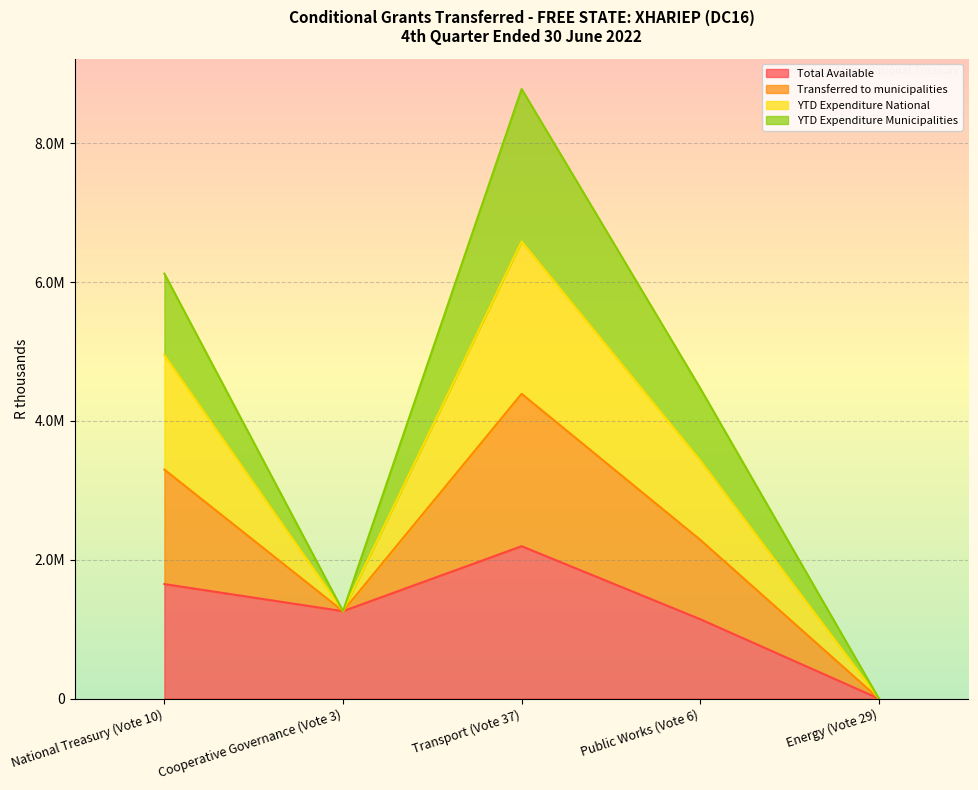

How many interior local peaks does the Transferred to municipalities series have?

1